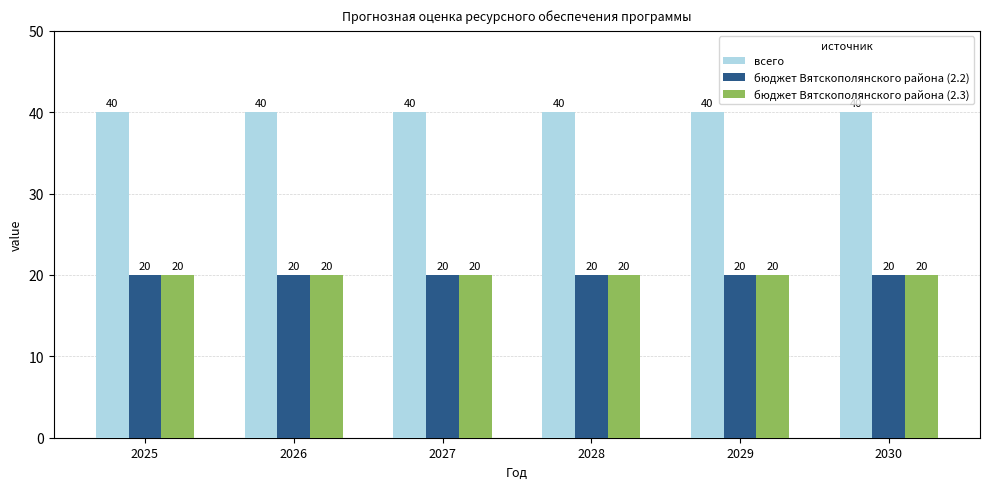

Is it true that бюджет Вятскополянского района (2.3) equals 4 at 2028?

False